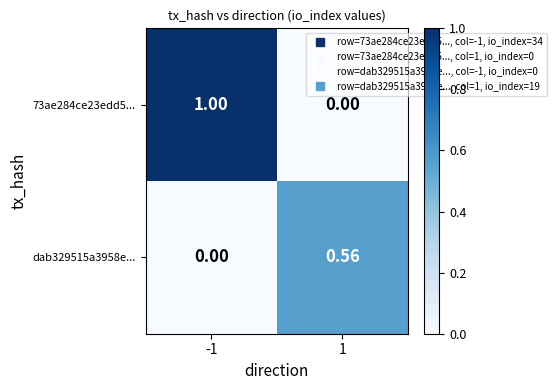

What is the total value across all series at 1?

0.6